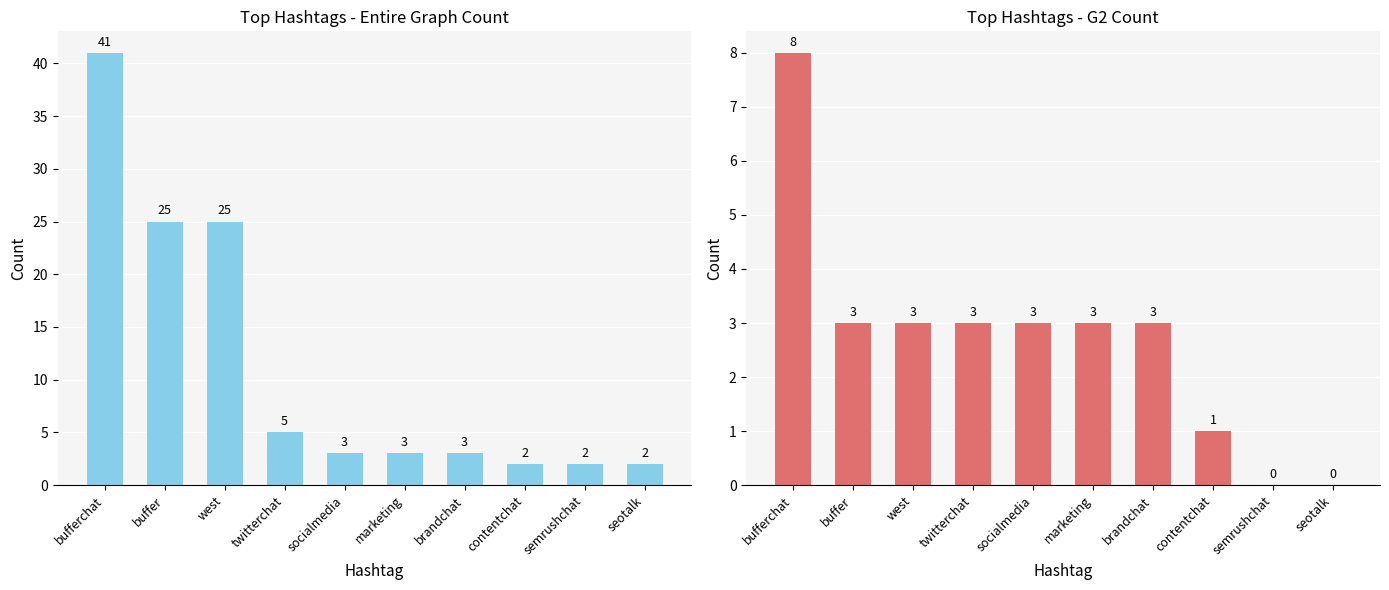

List the labels in order of Entire Graph Count value, largest first.

bufferchat, buffer, west, twitterchat, socialmedia, marketing, brandchat, contentchat, semrushchat, seotalk